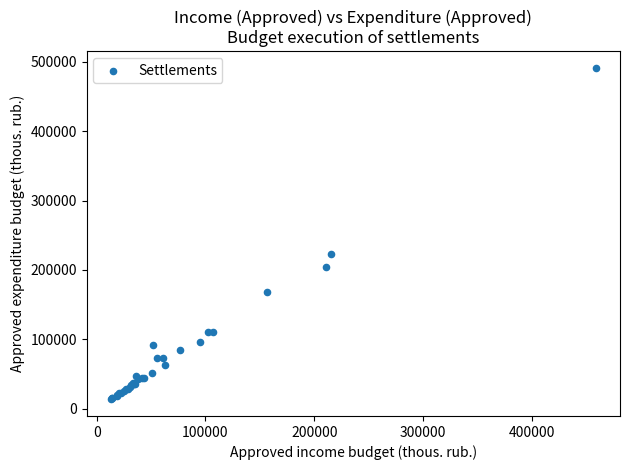

What Y value in the scatter plot is closest to 252520?

222624.8